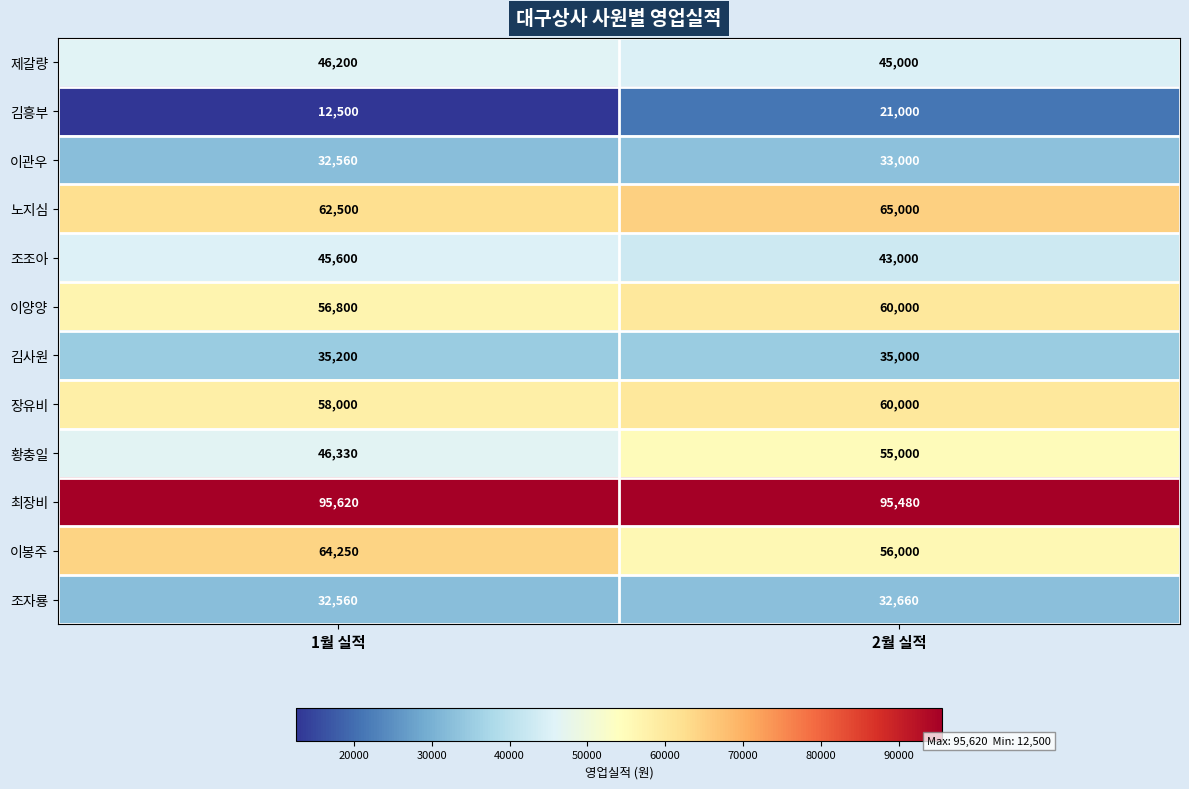

At how many categories does at least one series exceed 89801?

2